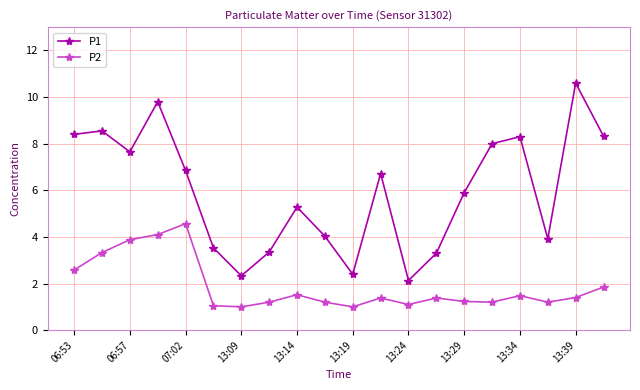

True or false: P1 has more than 0 points higher than both neighbors.

True